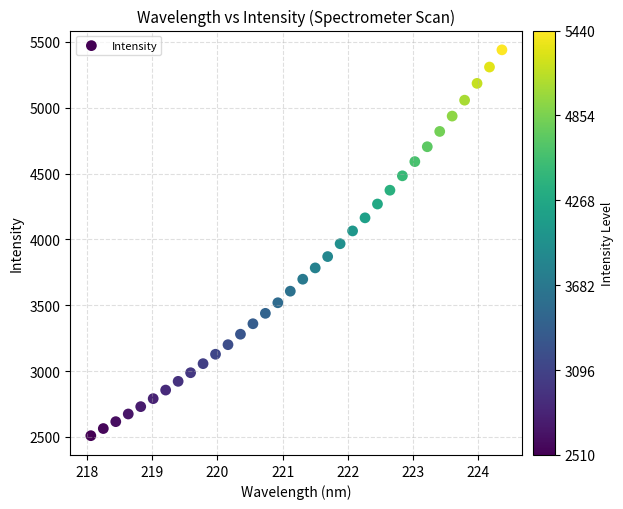

What is the range of X values (max minus min)?

6.3